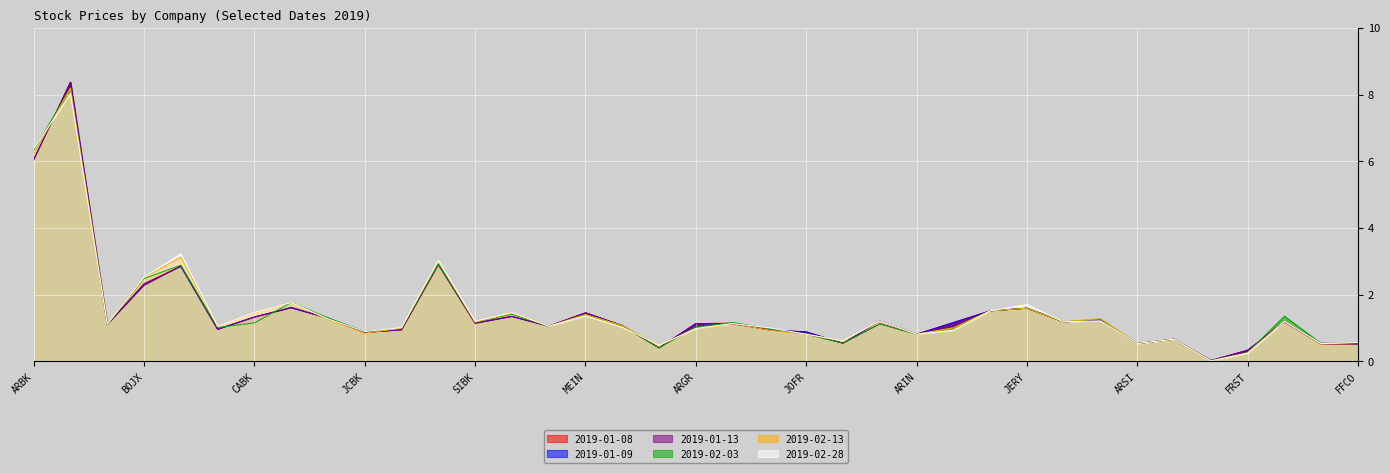

What is the total value across all series at MEIN?

8.5